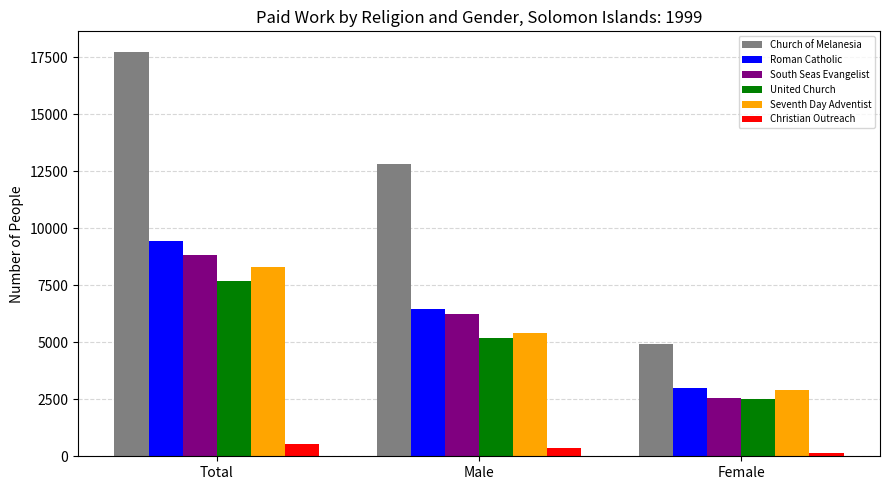

Is it true that Church of Melanesia equals 17754 at Total?

True